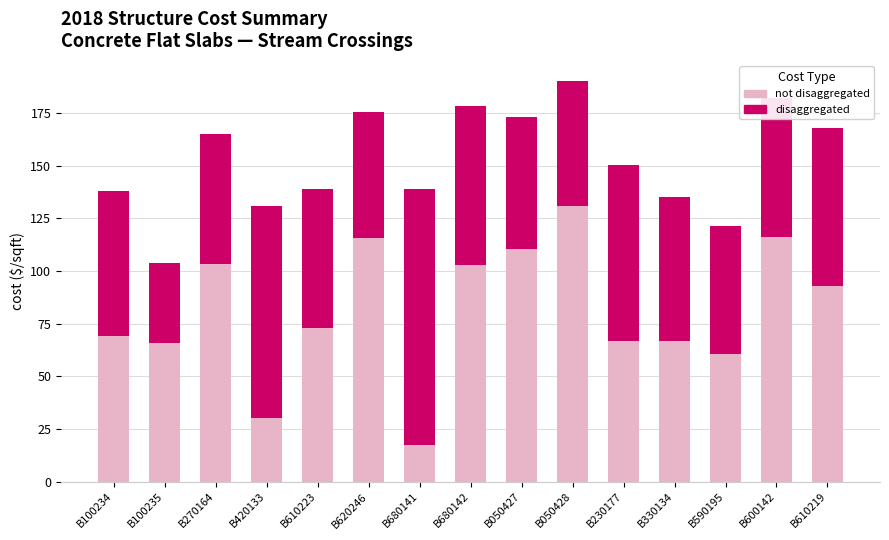

At which category is the sum across all series the highest?

B050428